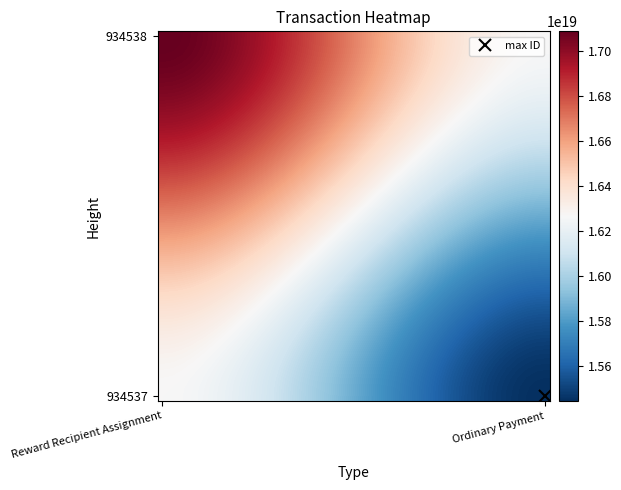

What is the maximum value shown in the chart?

17085505858562838528